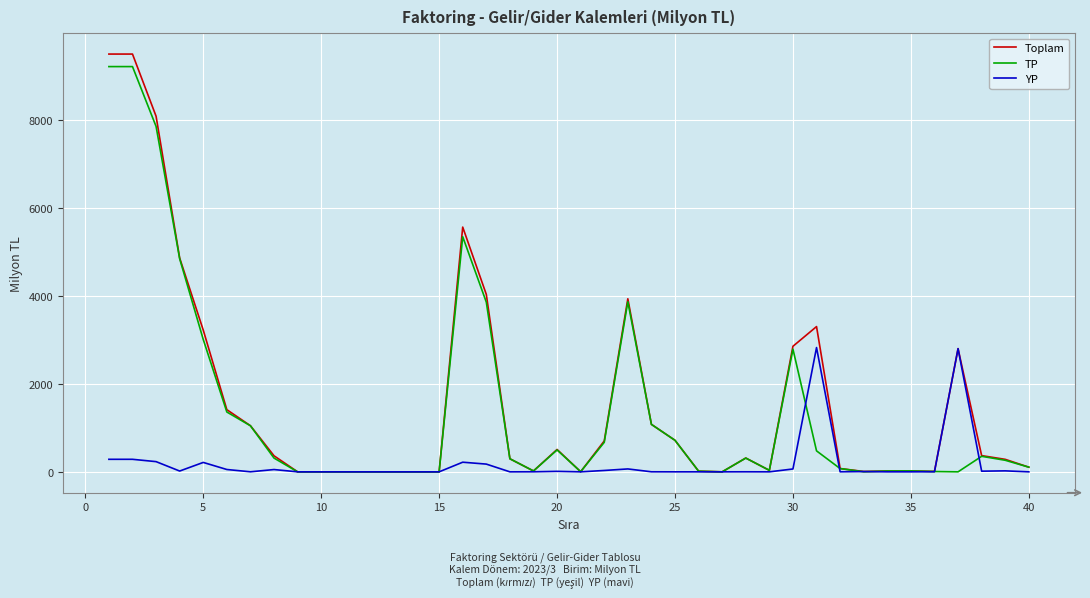

How many lines are shown in the chart?

3